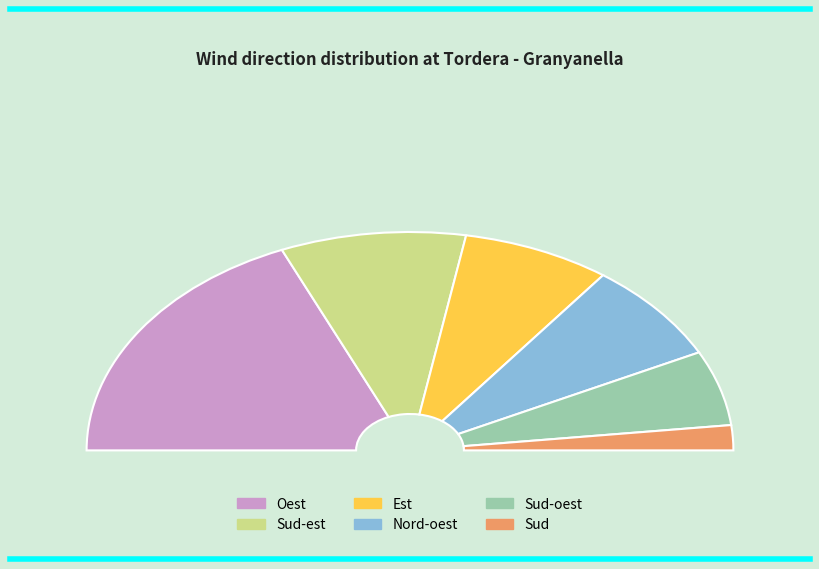

To the nearest percent, what portion does Oest represent?

37%